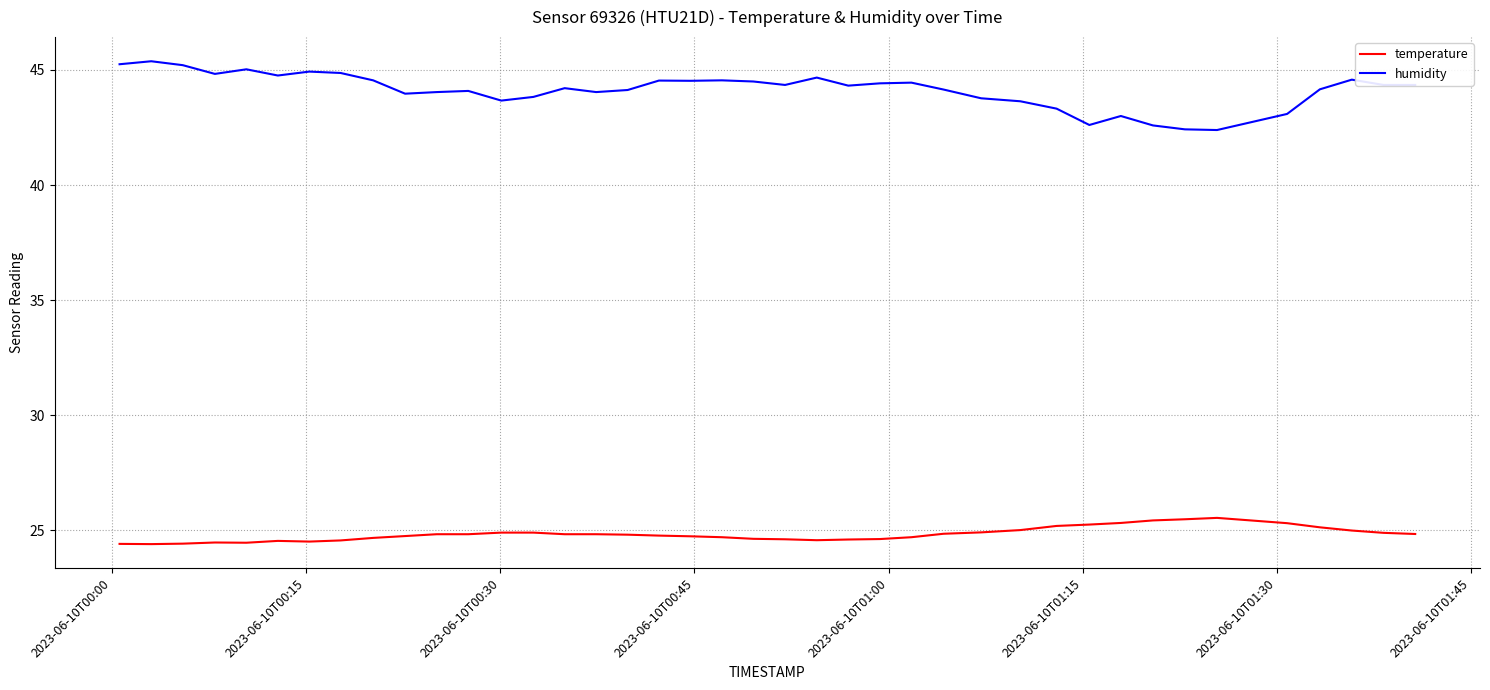

Which series has the largest total across all categories?

humidity